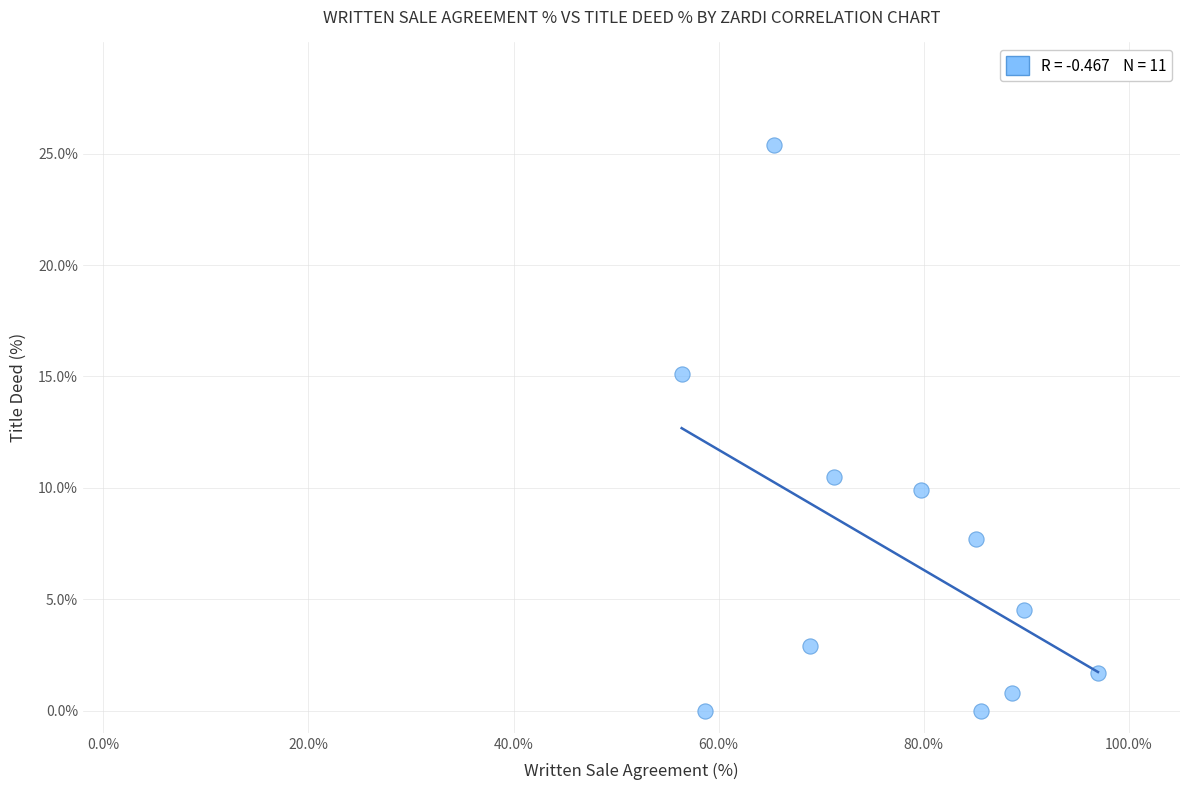

What Y value in the scatter plot is closest to 12?

10.5